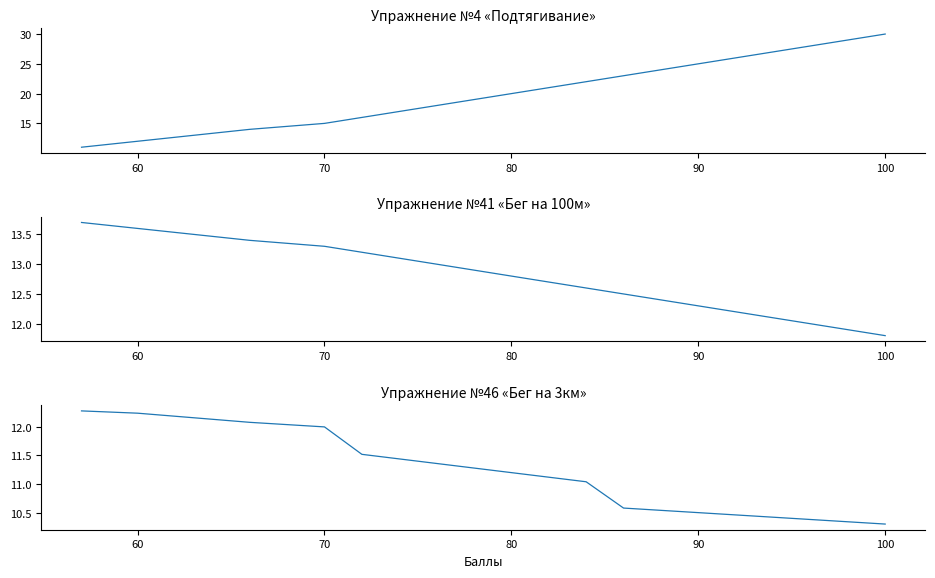

Rank the series by their maximum value, from lowest to highest.

Упражнение №46 «Бег 3км», Упражнение №41 «Бег 100м», Упражнение №4 «Подтягивание»